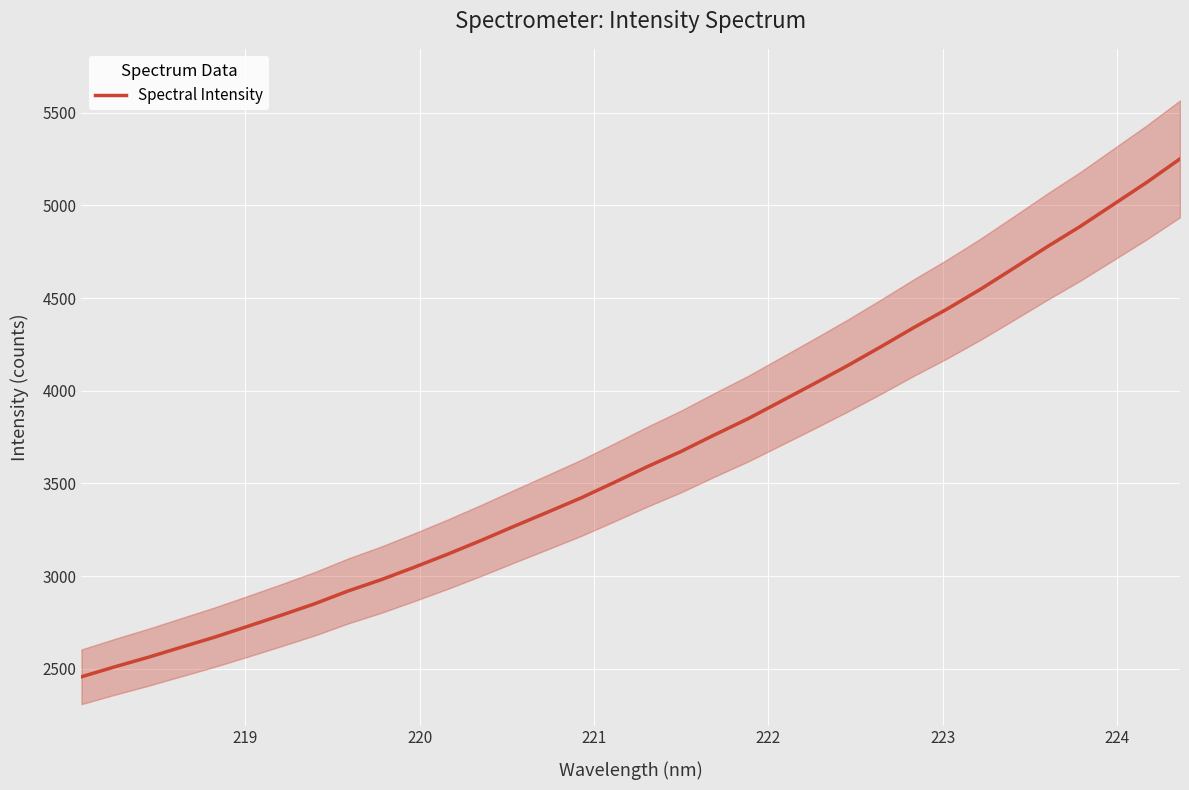

What is the lowest value of the Spectral Intensity series?

2457.7